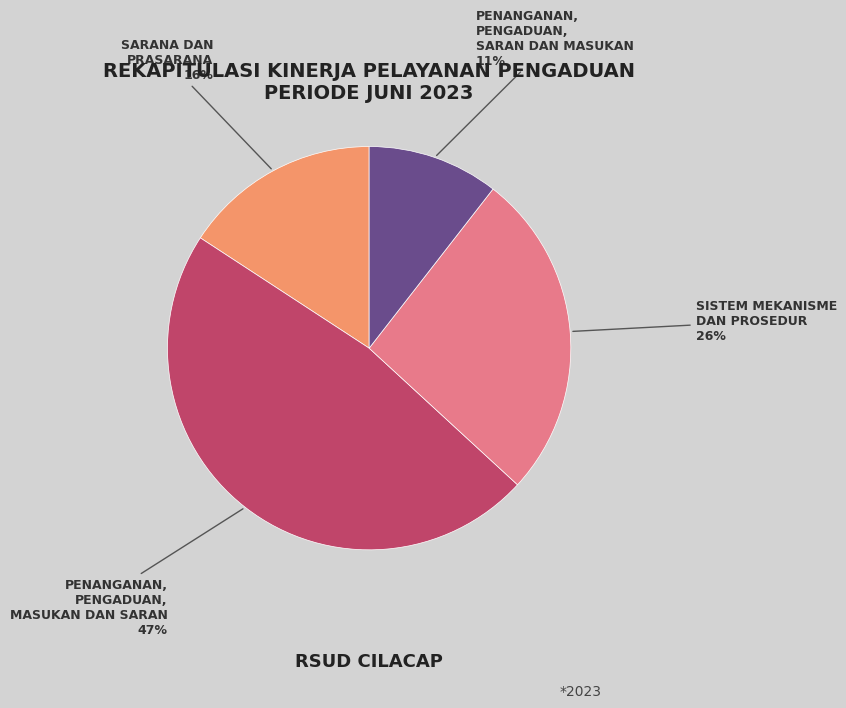

Is there a majority slice in this chart?

No